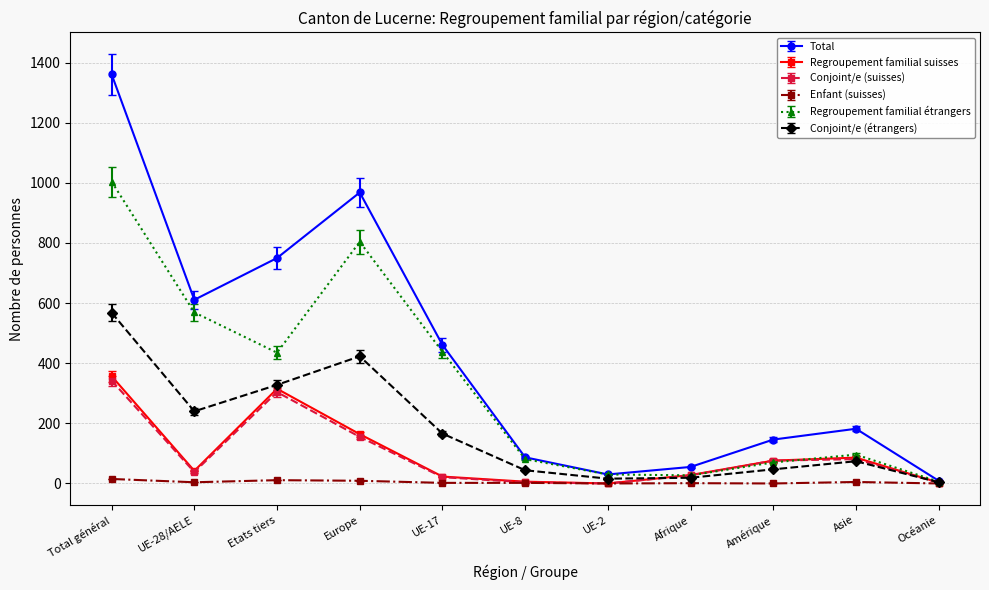

How many interior local peaks does the Total series have?

2